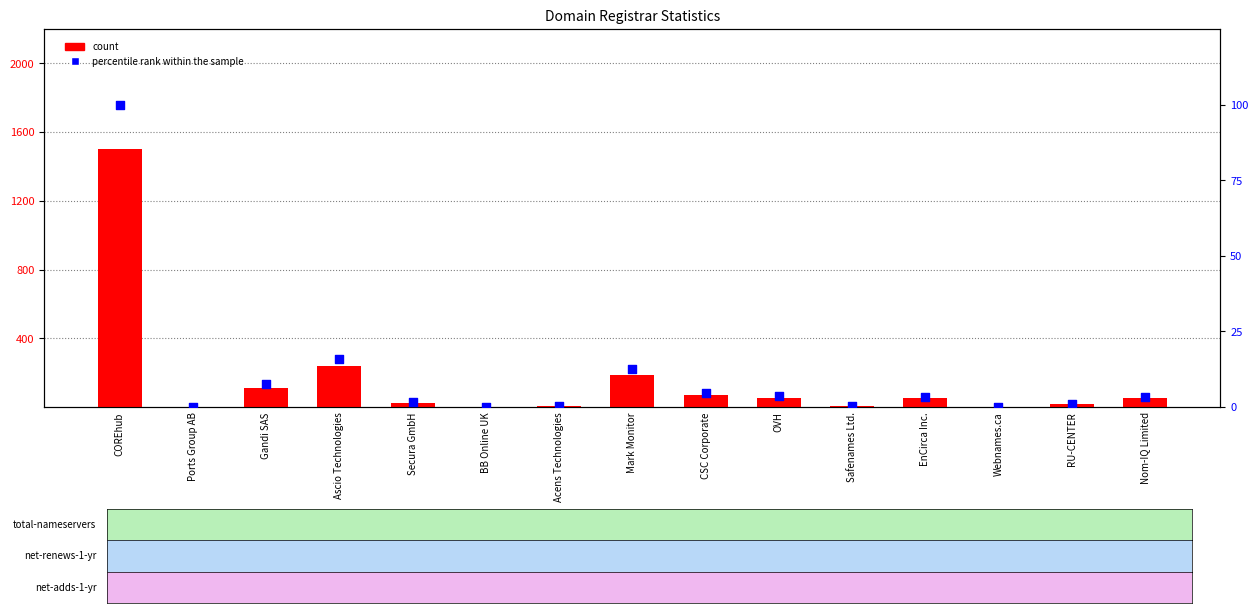

Which series contains the lowest Y value?

count